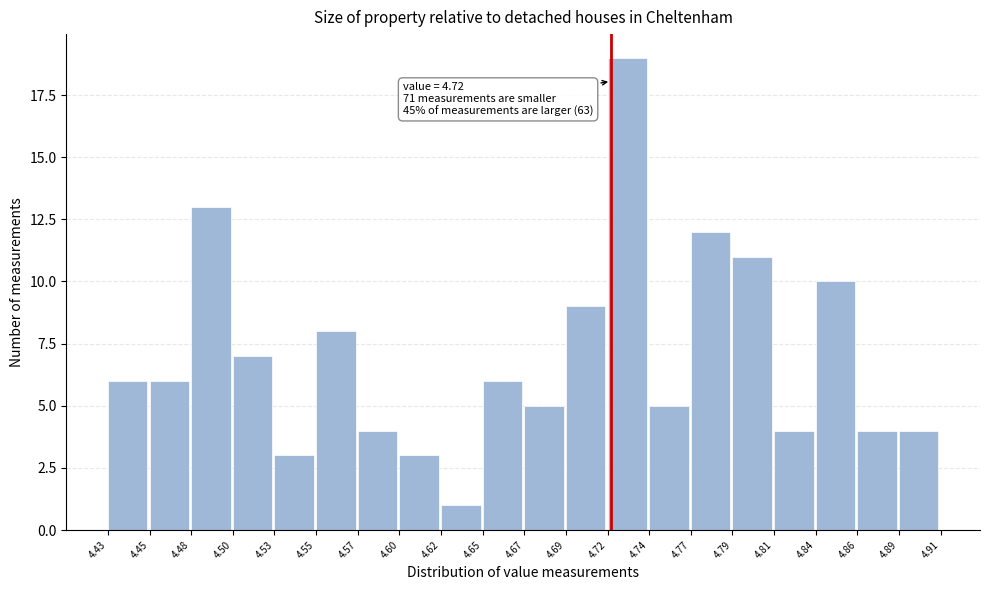

Which range on the x-axis has the tallest bar?

4.72 to 4.74